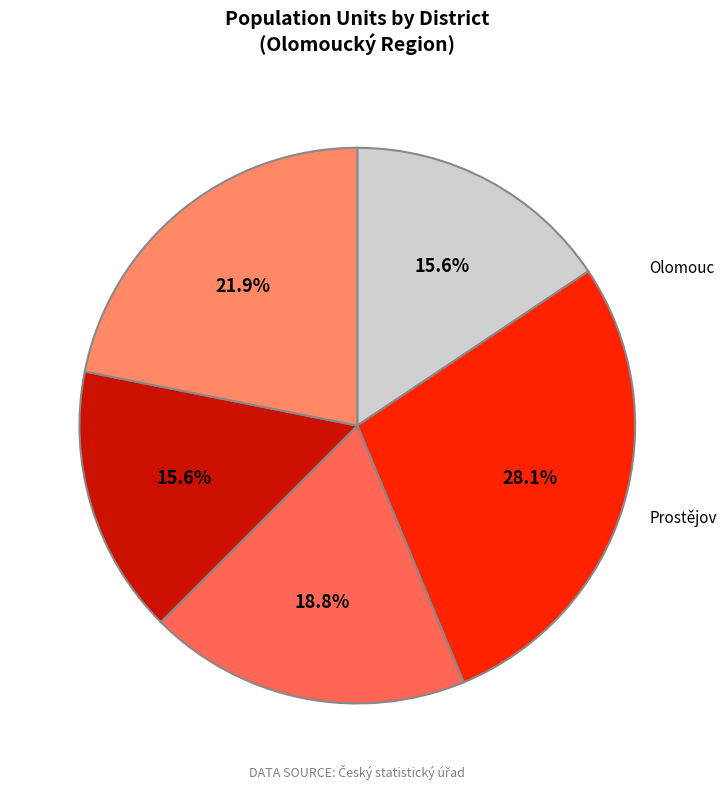

Is there any slice that represents more than half of the pie?

No